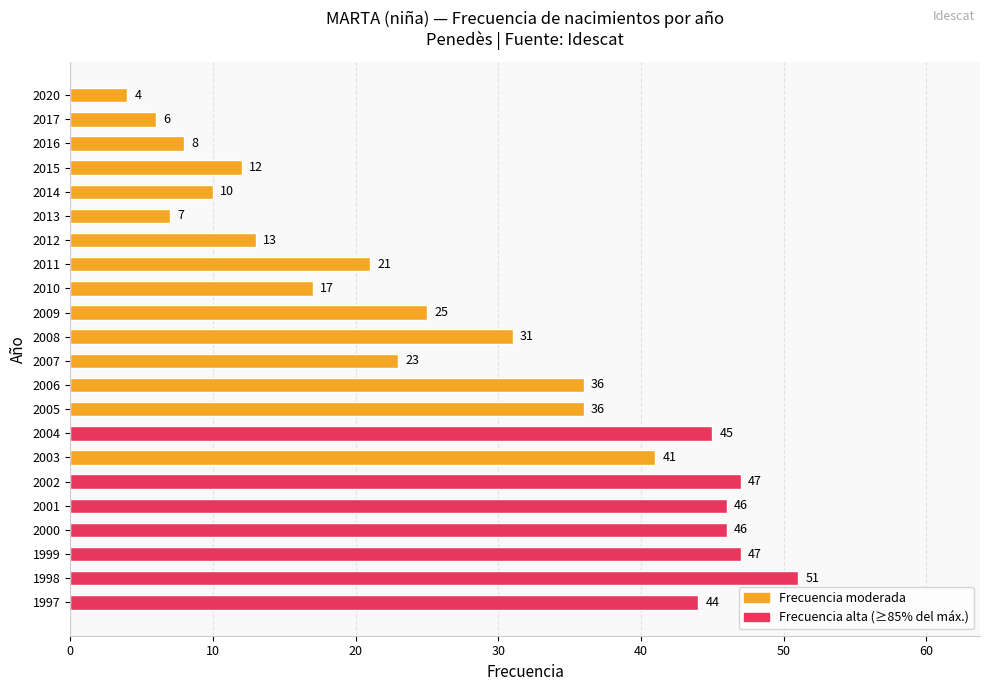

At which category does the chart reach its peak across all series?

1998